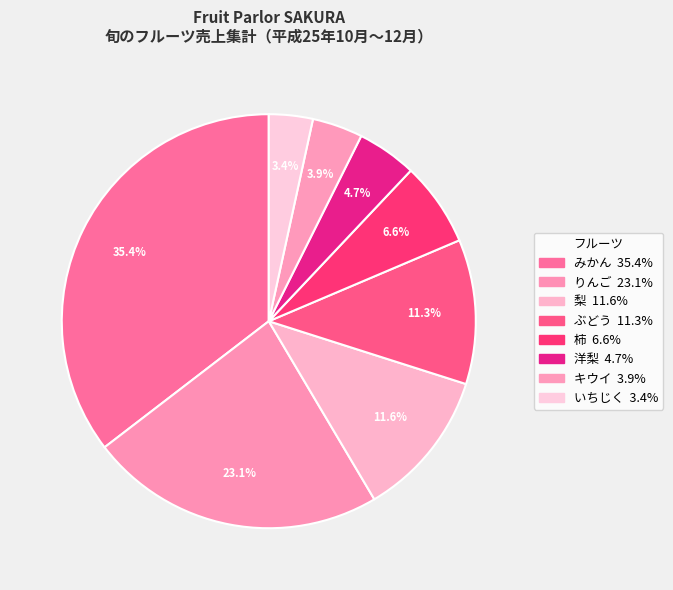

How many slices are in this pie chart?

8